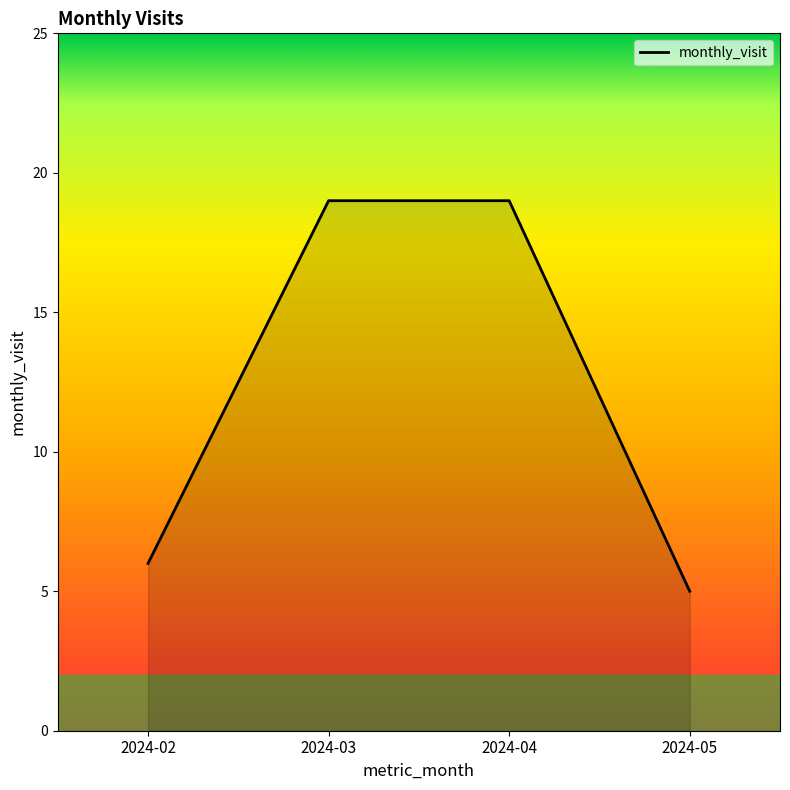

How many lines are shown in the chart?

1